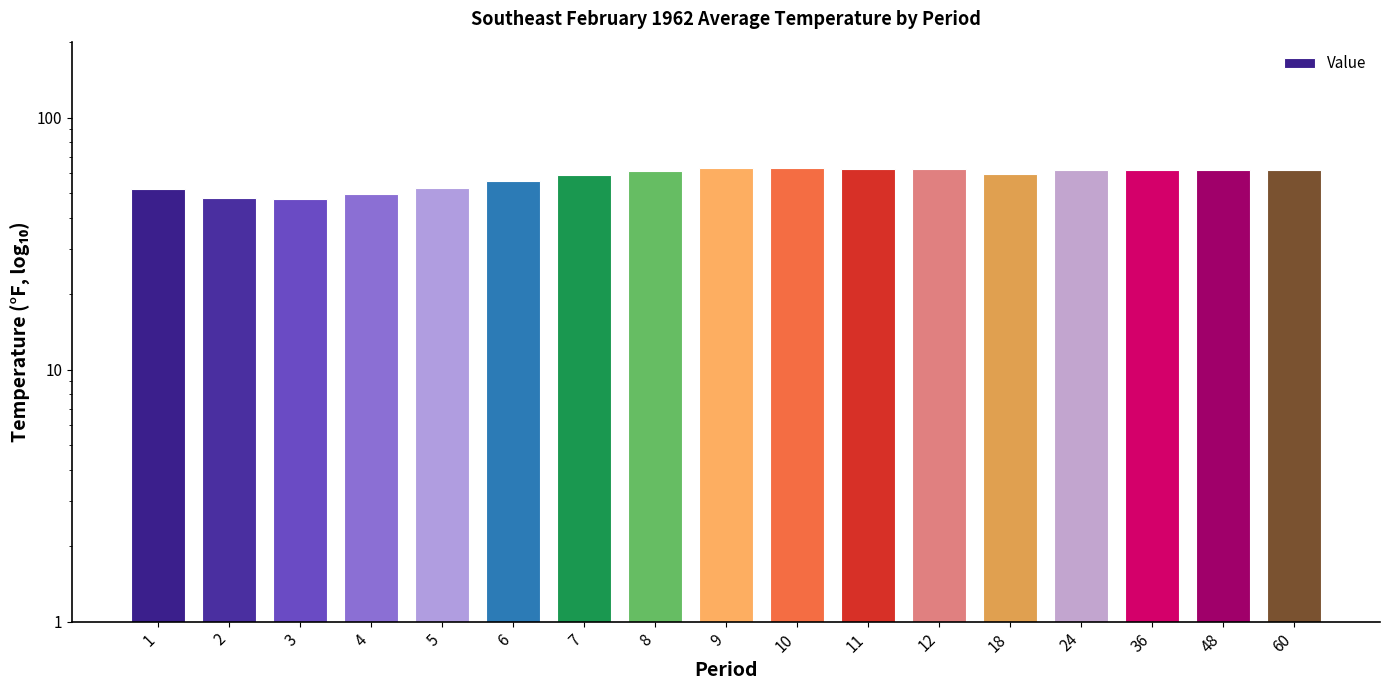

Reading right to left, what are all the values shown in this chart?

60=61.9	48=62.1	36=62.0	24=61.8	18=59.6	12=62.3	11=62.7	10=63.3	9=62.8	8=61.4	7=59.1	6=56.1	5=52.4	4=49.9	3=47.7	2=48.1	1=52.2